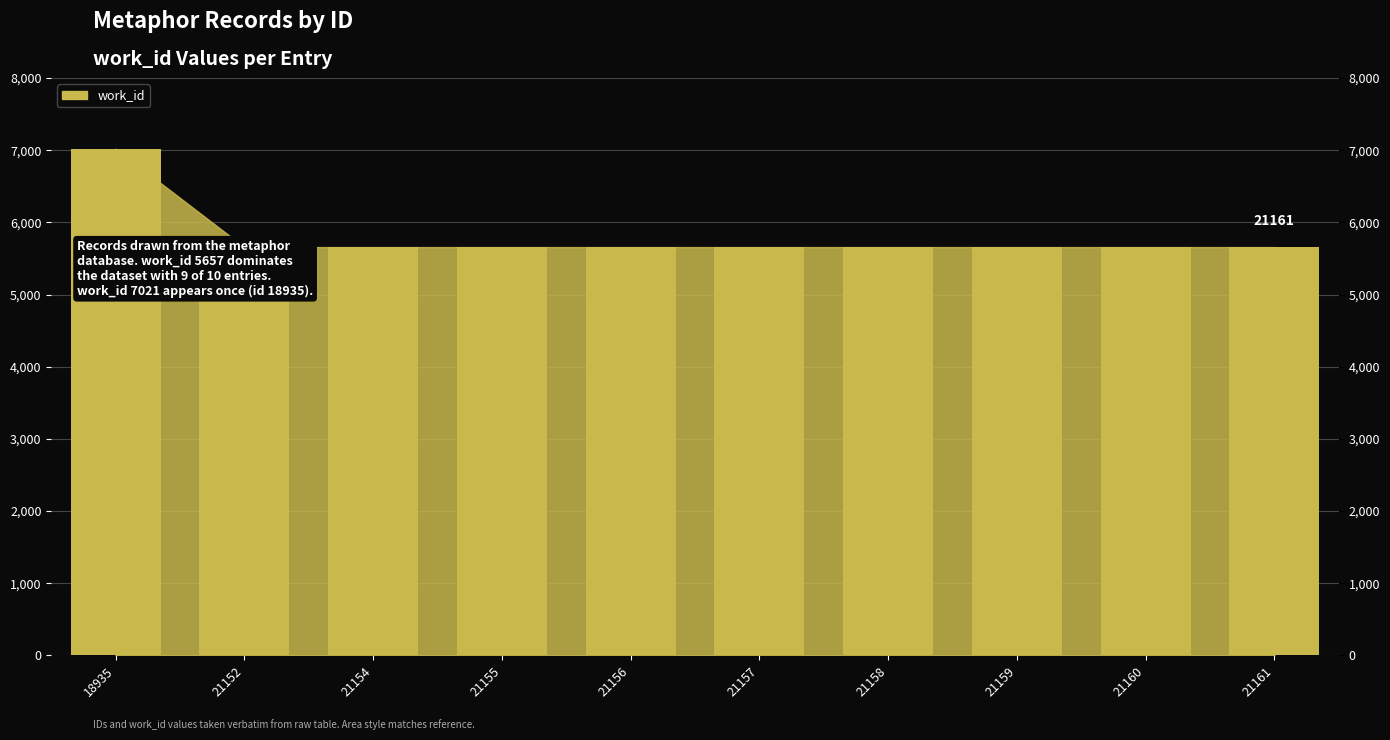

Which label corresponds to the smallest value in the chart?

21152